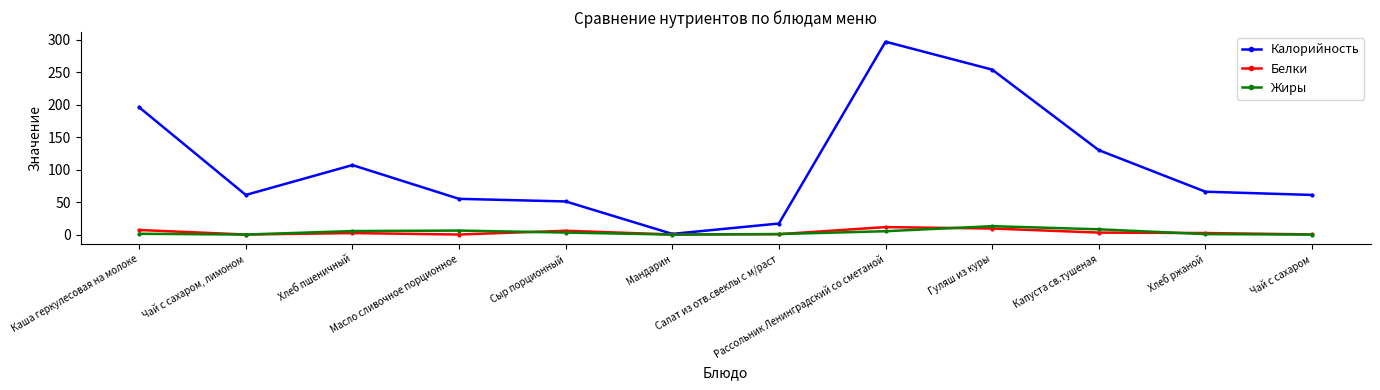

At which label does Калорийность first exceed 66?

Каша геркулесовая на молоке